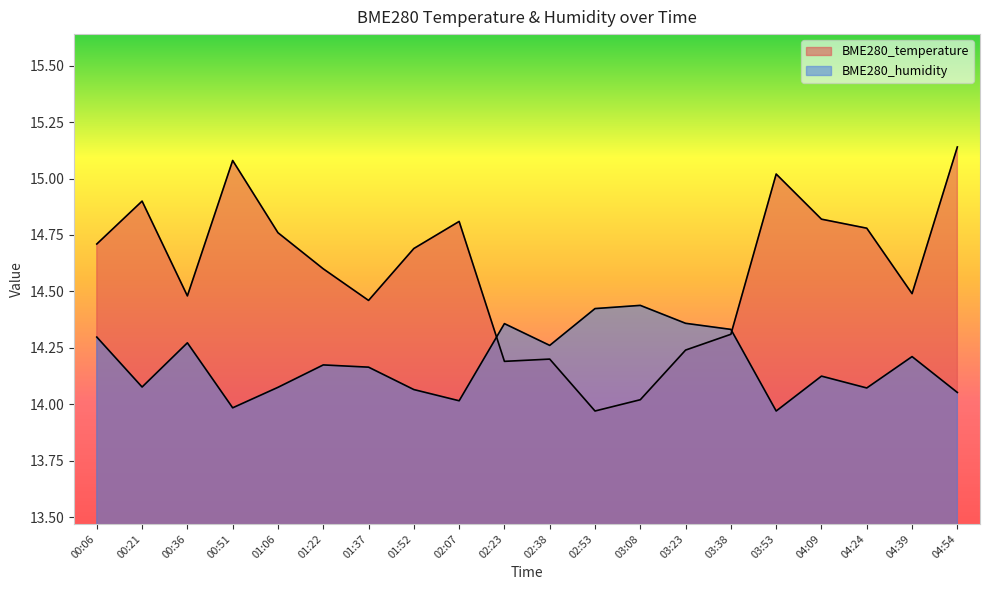

What is the highest value of the BME280_temperature series?

15.1